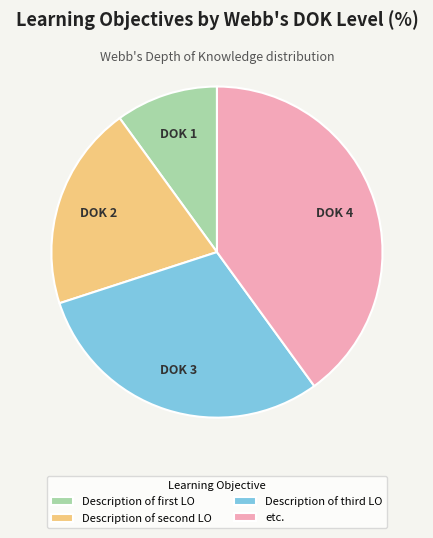

What is the smallest slice in the pie chart?

Description of first LO